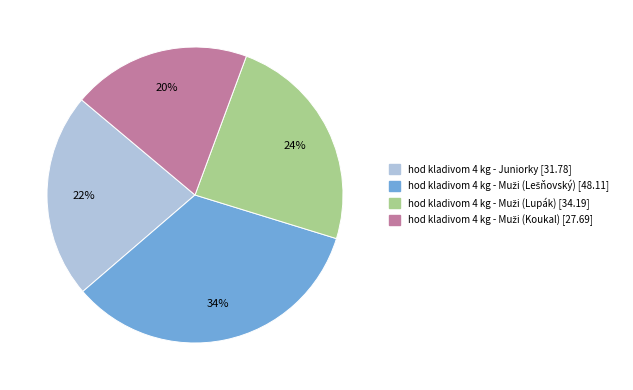

How many slices are in this pie chart?

4